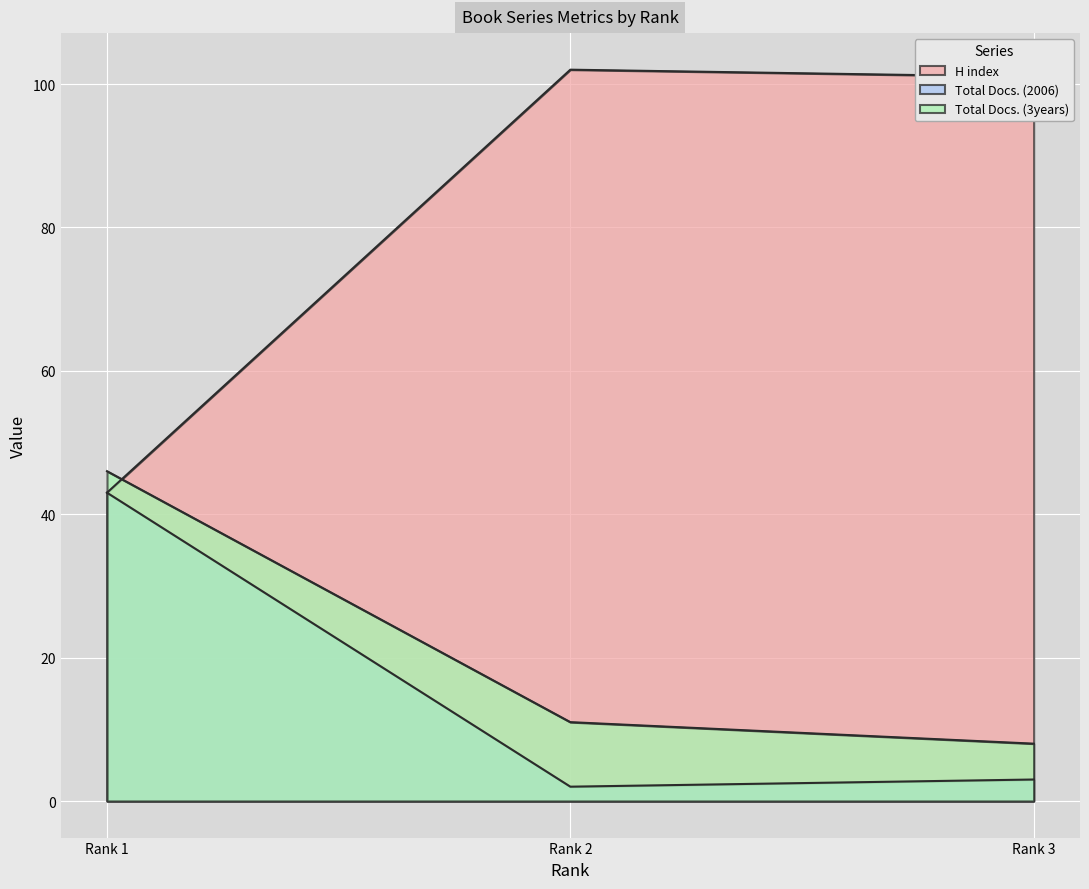

Between Rank 1 and Rank 2, which series saw the biggest shift?

H index